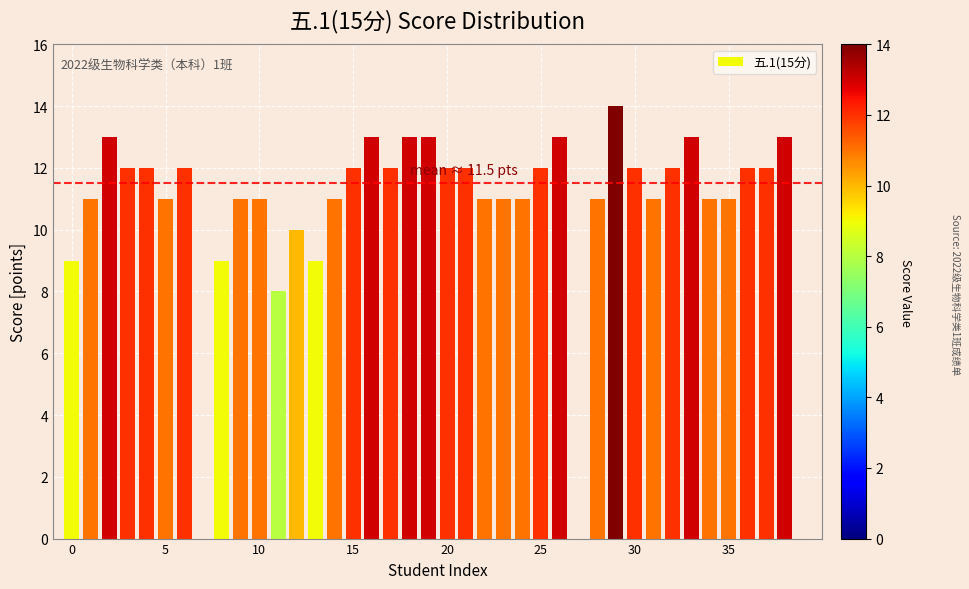

What is the greatest value displayed?

14